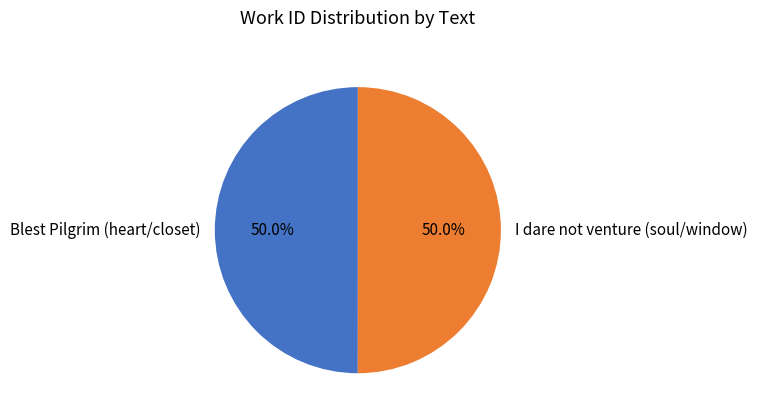

To the nearest percent, what portion does Blest Pilgrim (heart/closet) represent?

50%